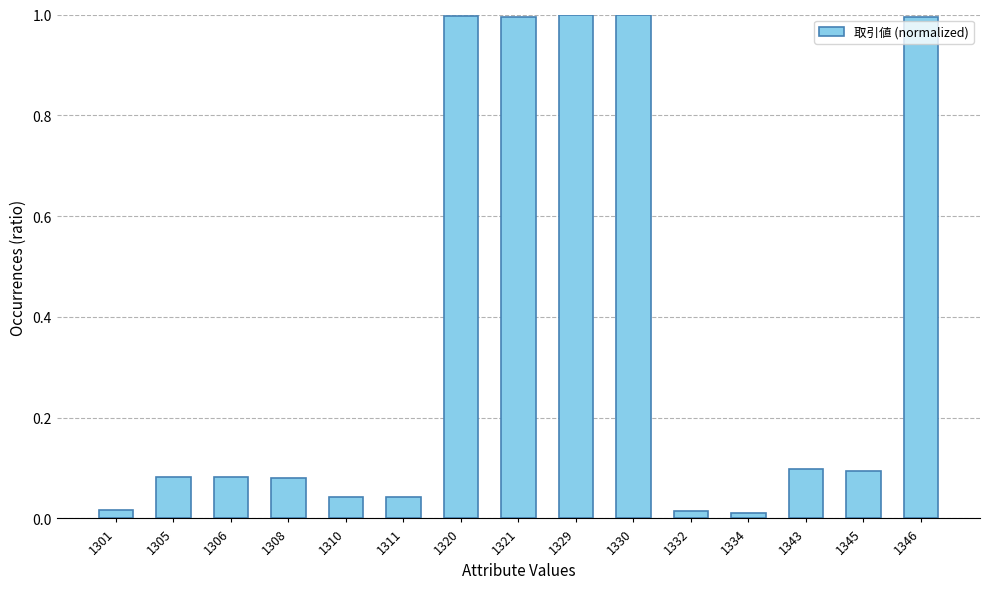

The chart shows a value of 1.0 at 1329. True or false?

True